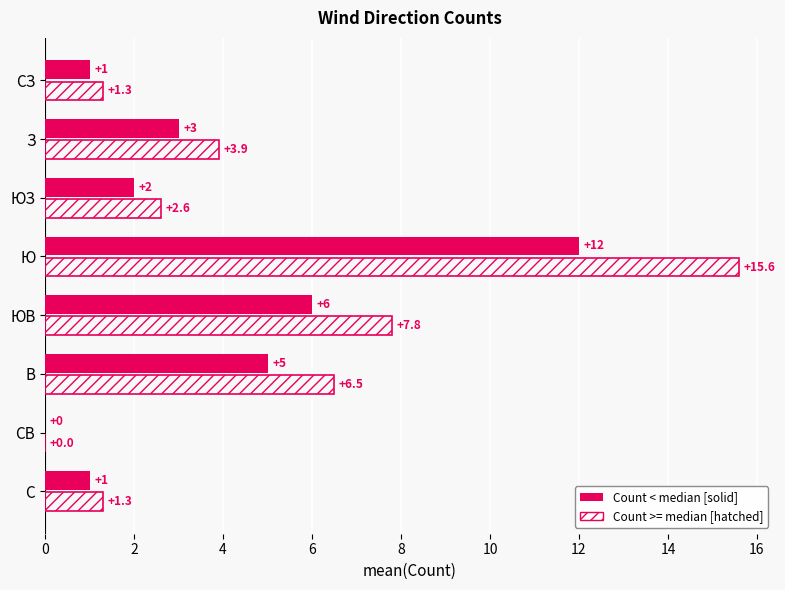

Which category has the highest value across all series?

Ю